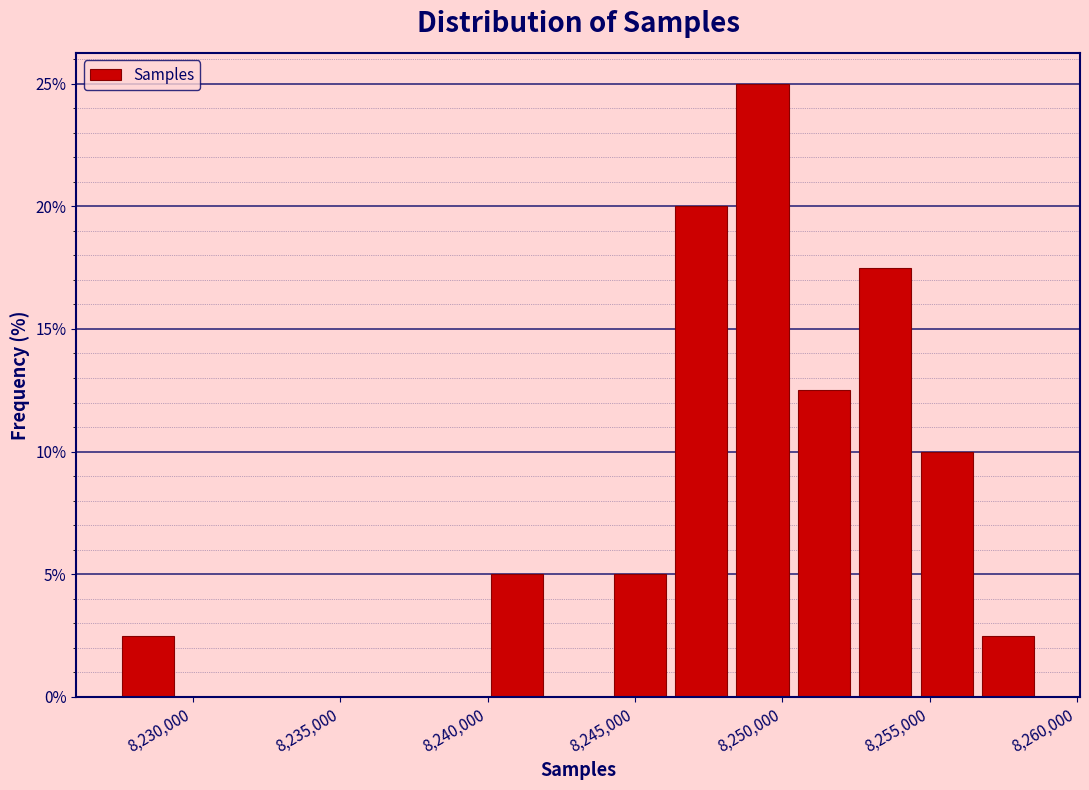

Which range on the x-axis has the tallest bar?

8248500 to 8250500